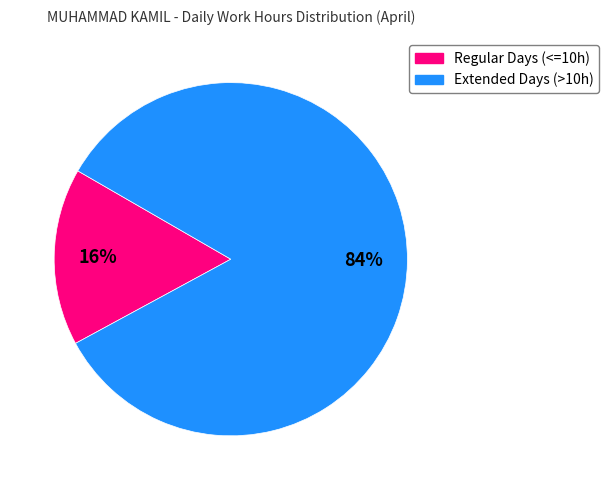

To the nearest percent, what is the difference between the largest and smallest slice percentages?

68%